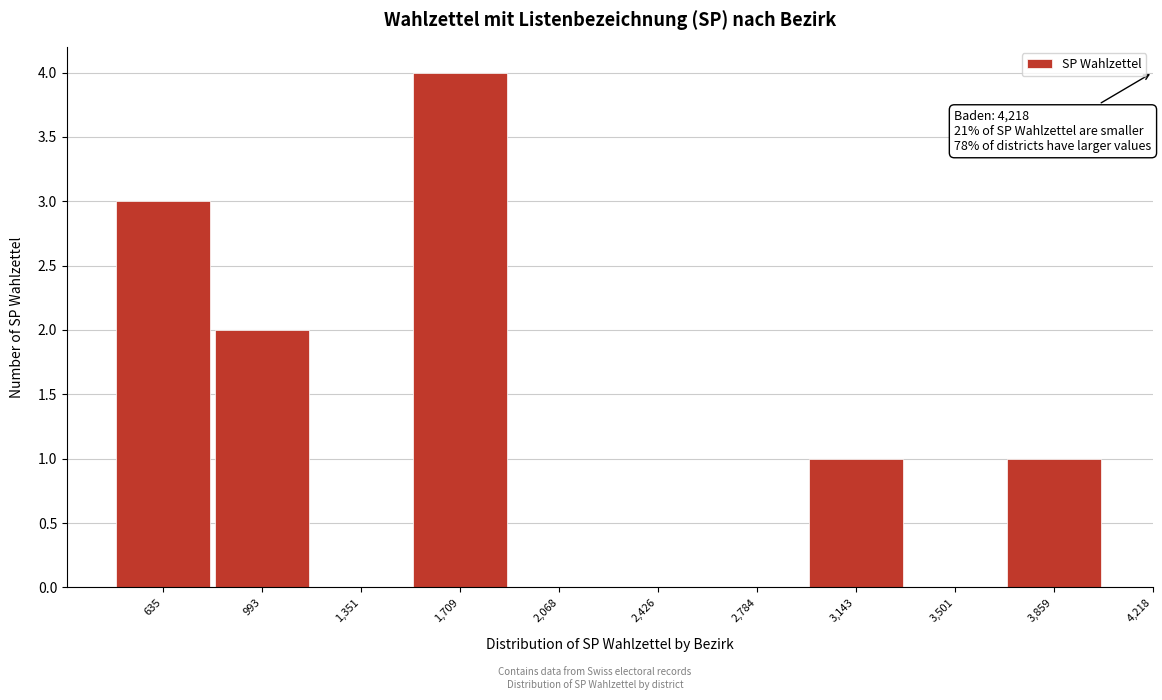

Reading right to left, extract all data points from this chart.

3,859=1	3,501=0	3,143=1	2,784=0	2,426=0	2,068=0	1,709=4	1,351=0	993=2	635=3